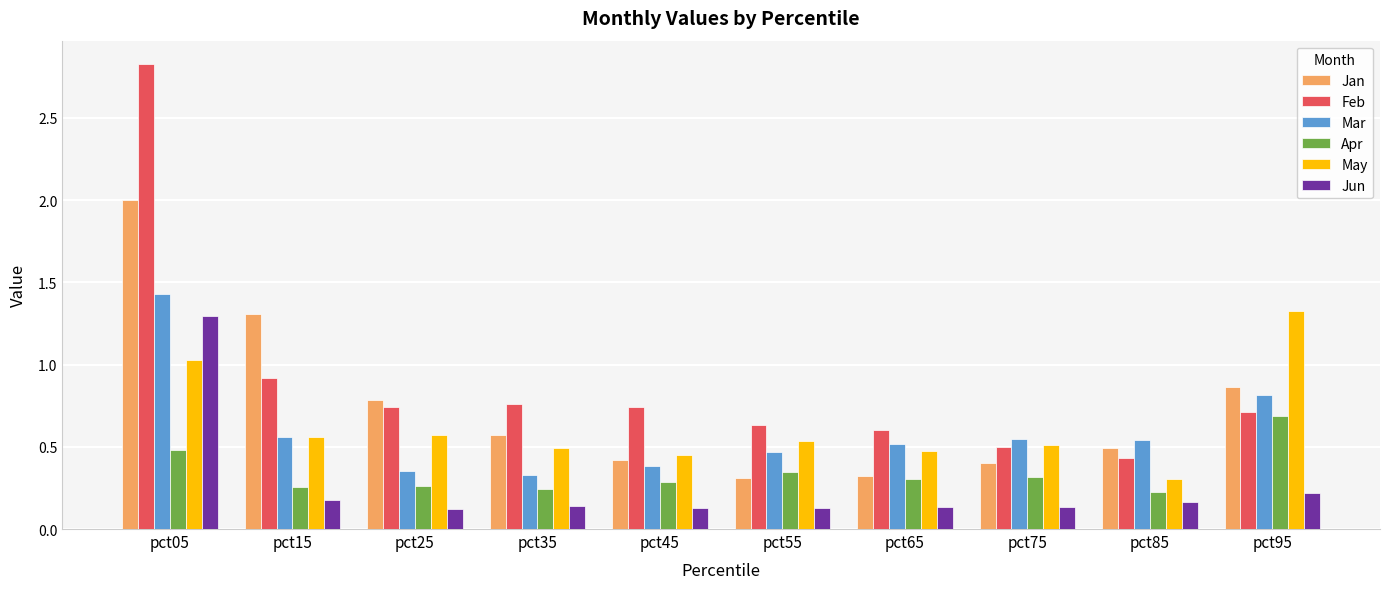

At pct55, list the series in order from largest to smallest.

Feb, May, Mar, Apr, Jan, Jun